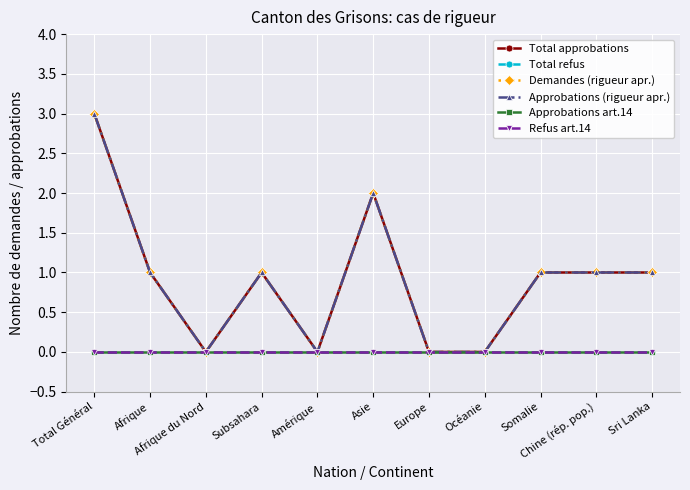

Is this an area chart (filled region under the line)?

No